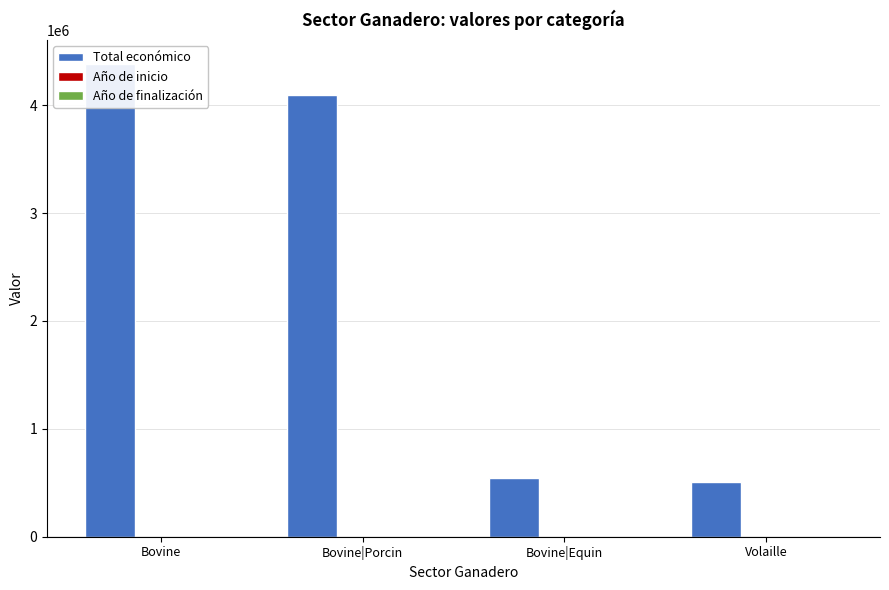

How many groups of bars are there?

4